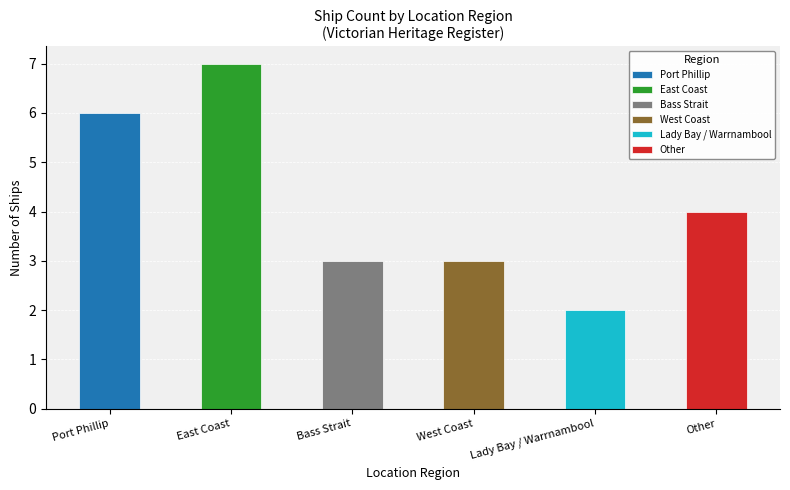

How many data points does each series have?

6